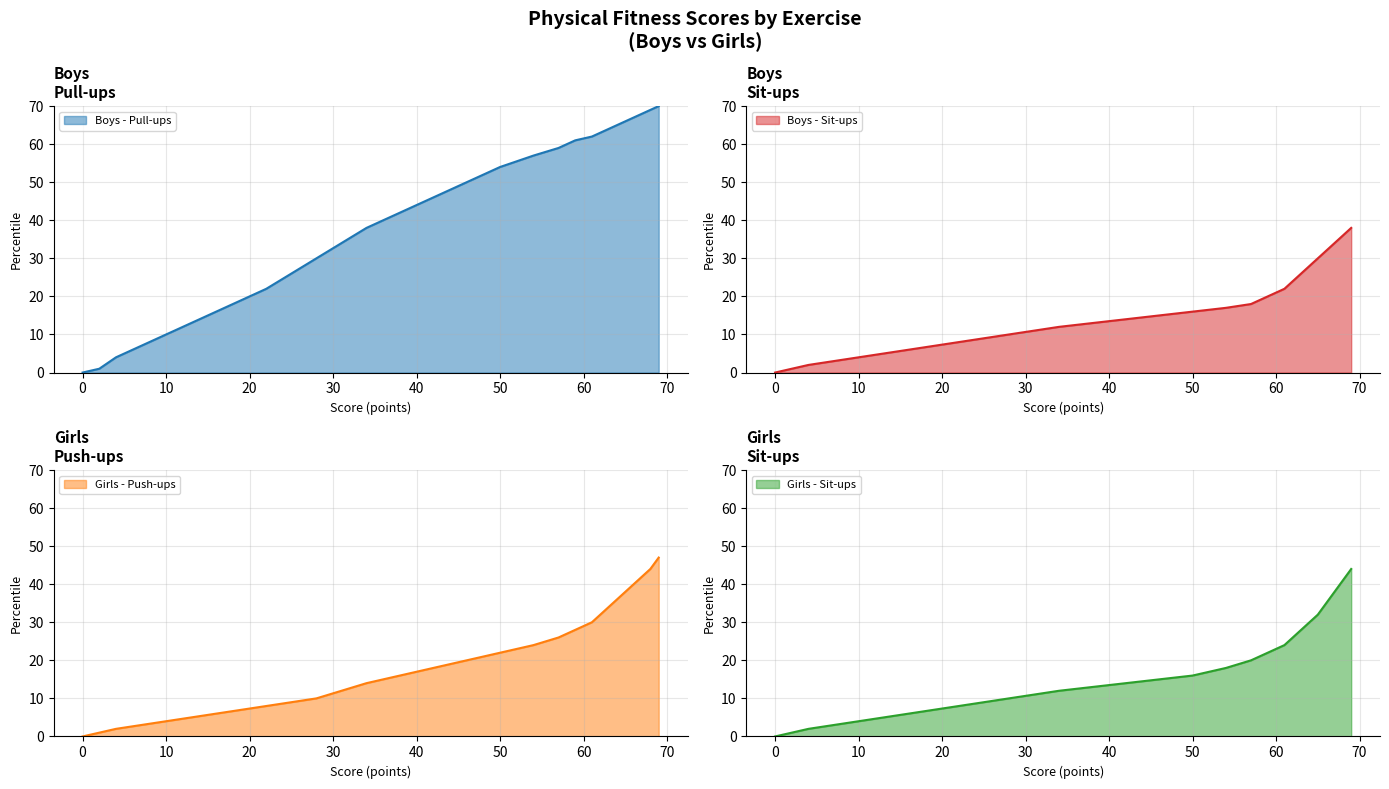

What are all the series names shown in the legend?

Boys - Pull-ups, Boys - Sit-ups, Girls - Push-ups, Girls - Sit-ups